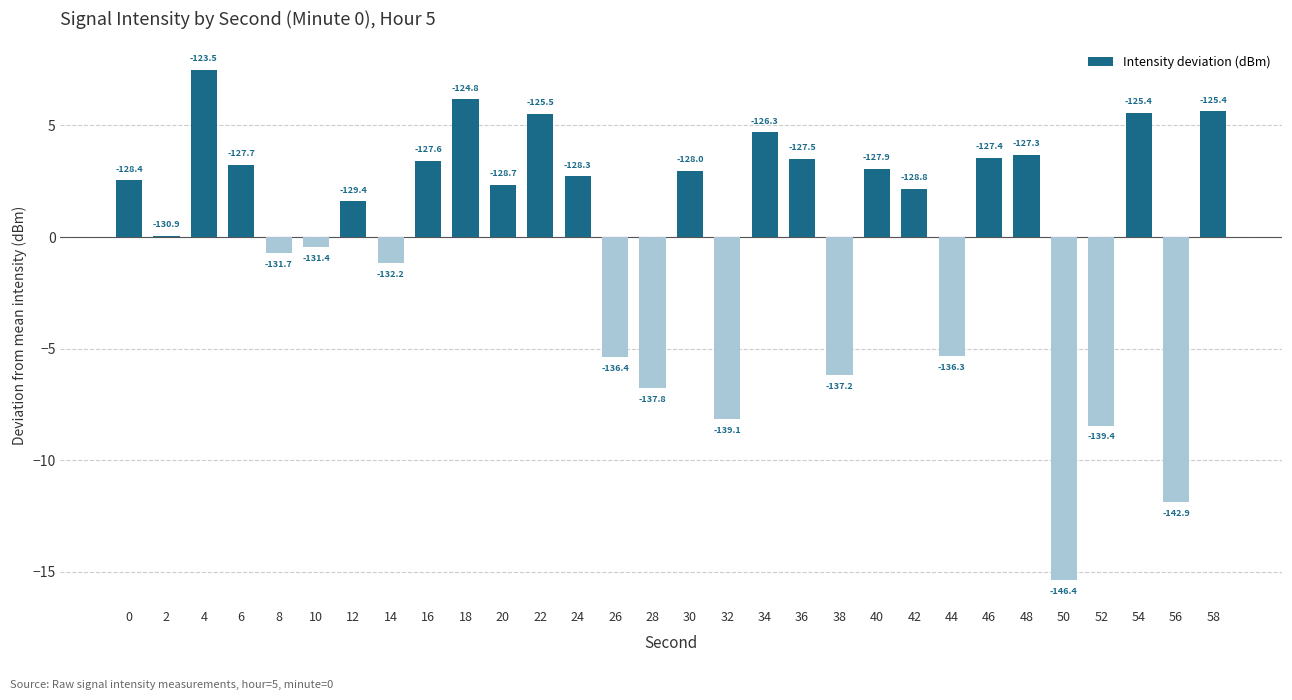

At which label is the value closest to -3?

14